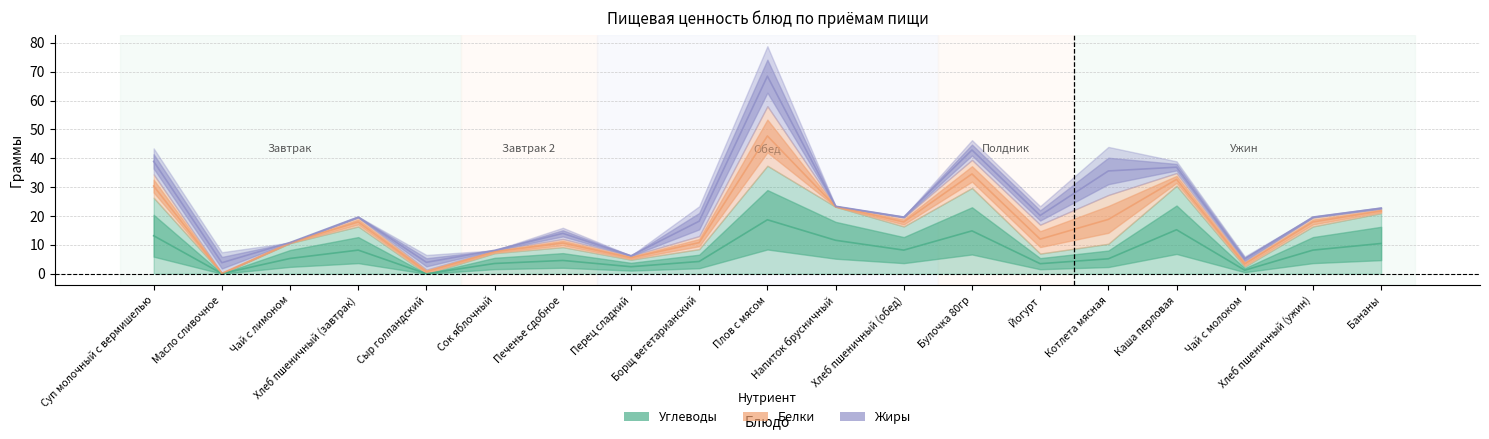

Which has a higher value, Котлета мясная or Каша перловая?

Каша перловая